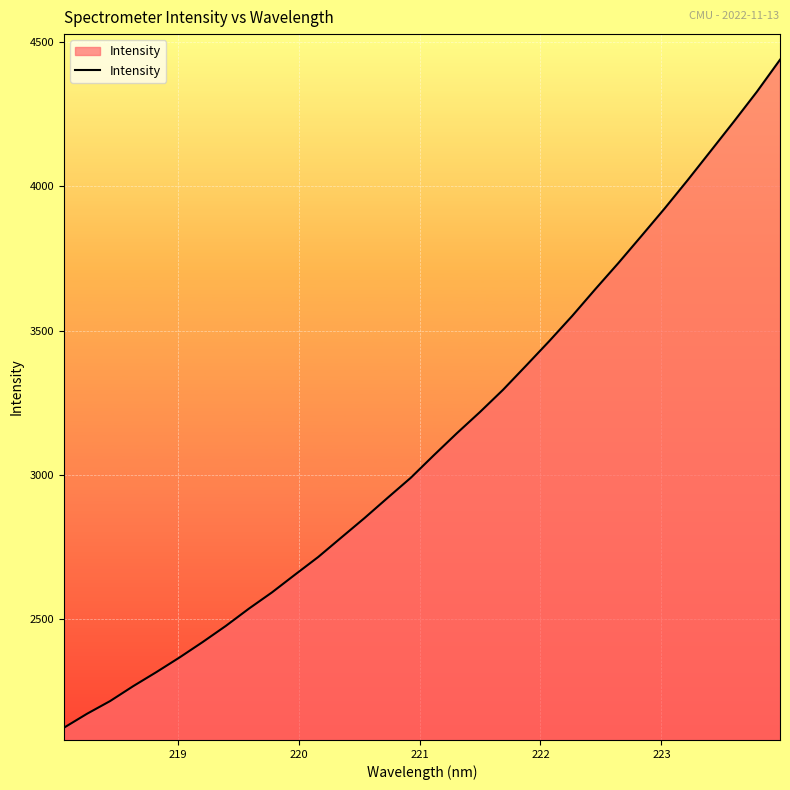

What is the maximum value shown in the chart?

4439.5